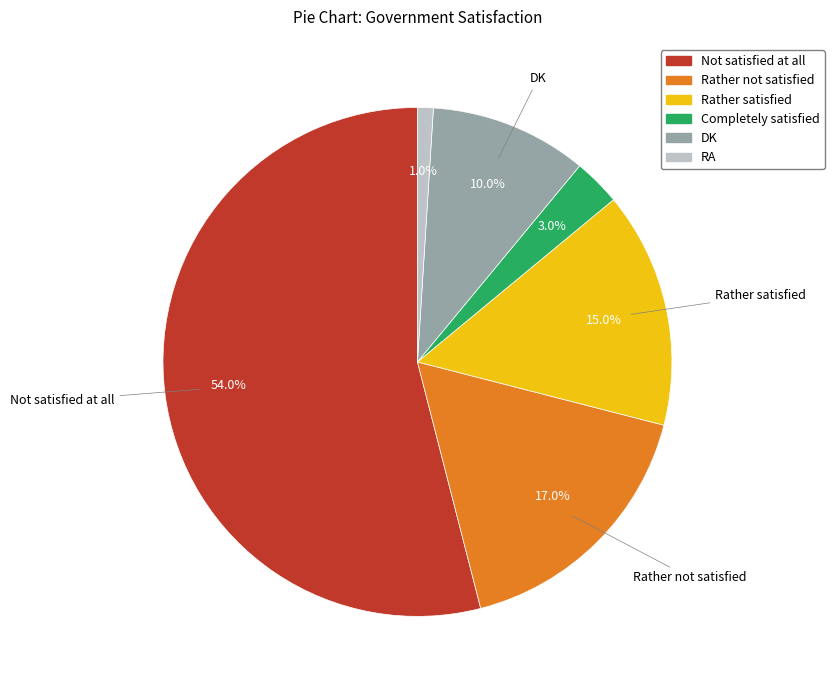

Which category has the biggest portion of the pie?

Not satisfied at all